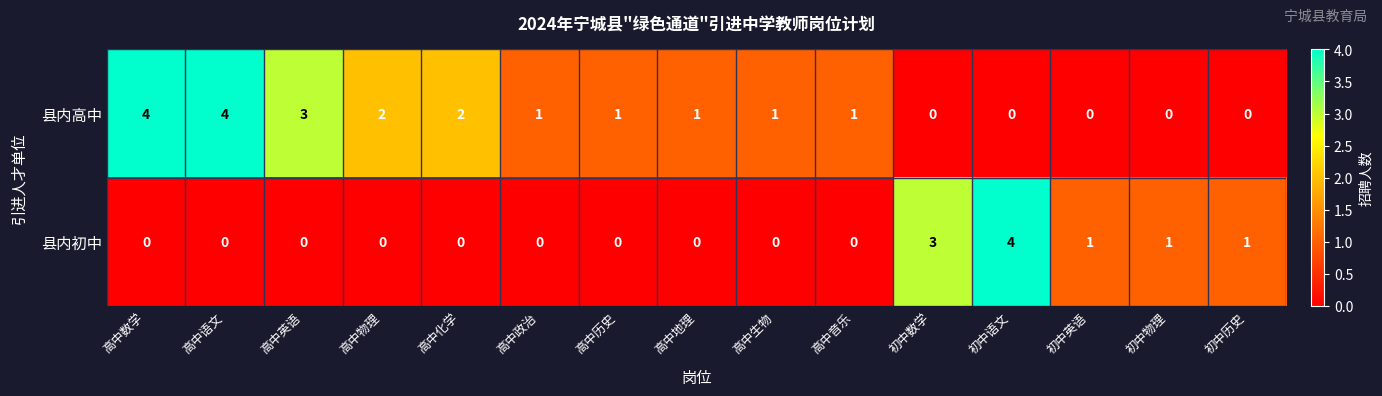

Reading left to right, transcribe all the data shown in this chart.

县内高中: 4	4	3	2	2	1	1	1	1	1	0	0	0	0	0
县内初中: 0	0	0	0	0	0	0	0	0	0	3	4	1	1	1